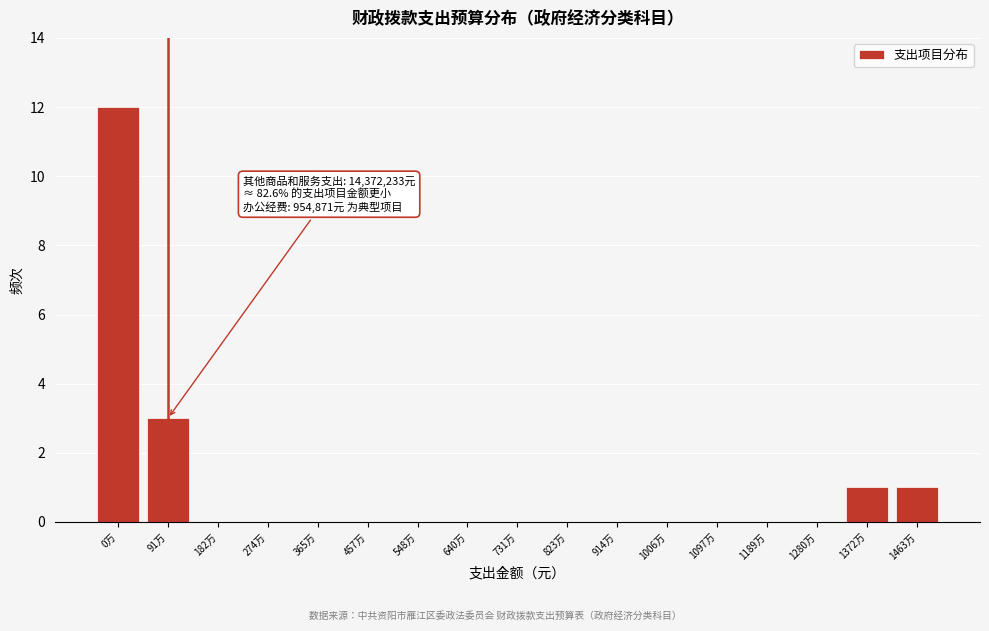

Reading left to right, what are all the values shown in this chart?

0万=12	91万=3	182万=0	274万=0	365万=0	457万=0	548万=0	640万=0	731万=0	823万=0	914万=0	1006万=0	1097万=0	1189万=0	1280万=0	1372万=1	1463万=1